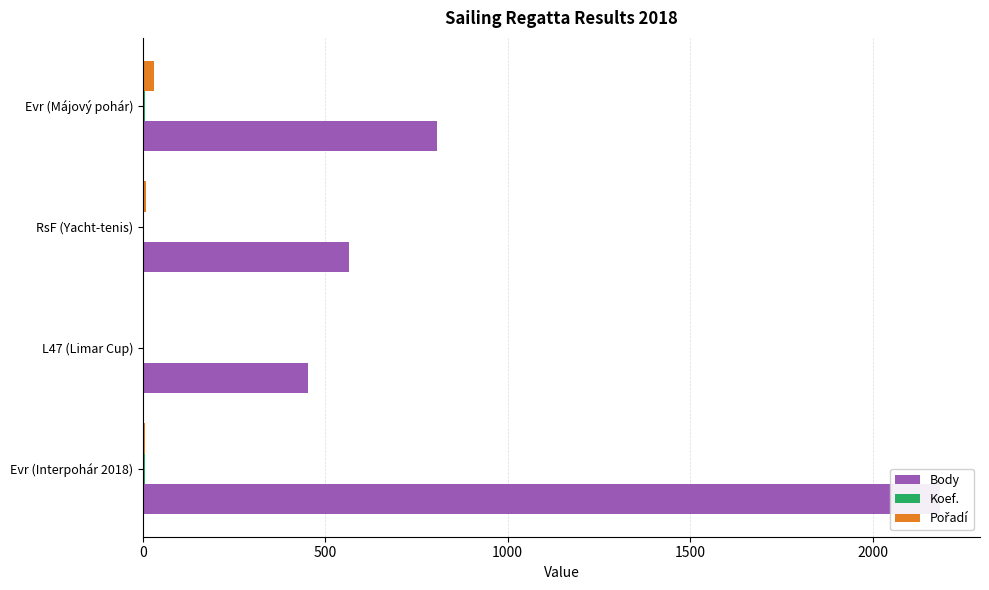

List the series in order of their peak value, highest first.

Body, Pořadí, Koef.